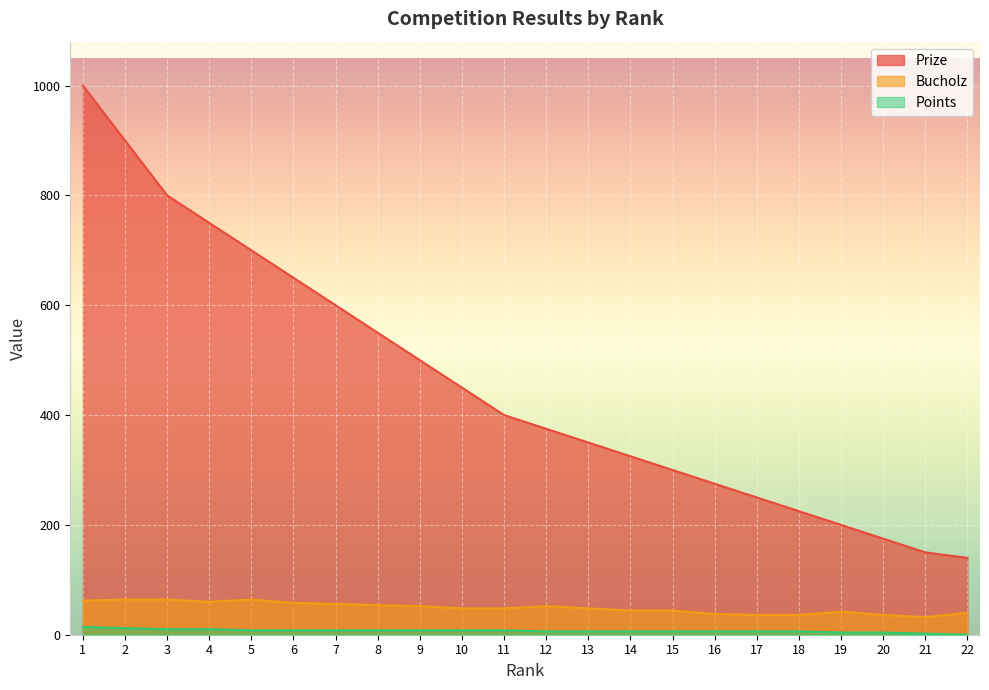

How many values in the Prize series exceed 400?

10